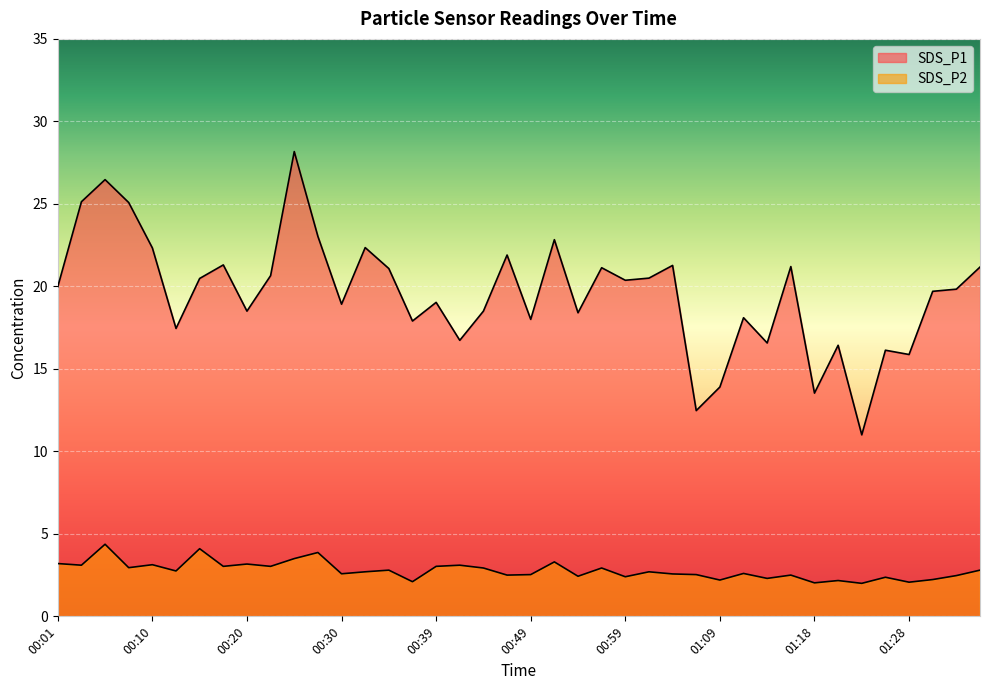

What is the spread (max minus min) of values at 00:22?

17.6